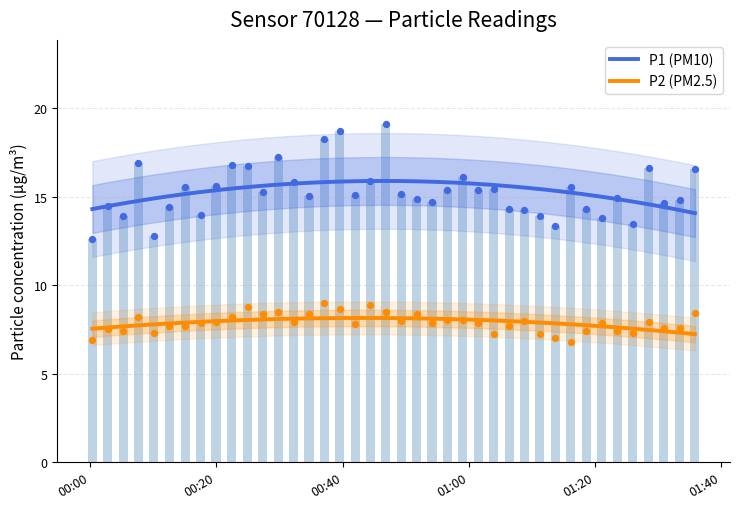

Which series contains the lowest Y value?

P2